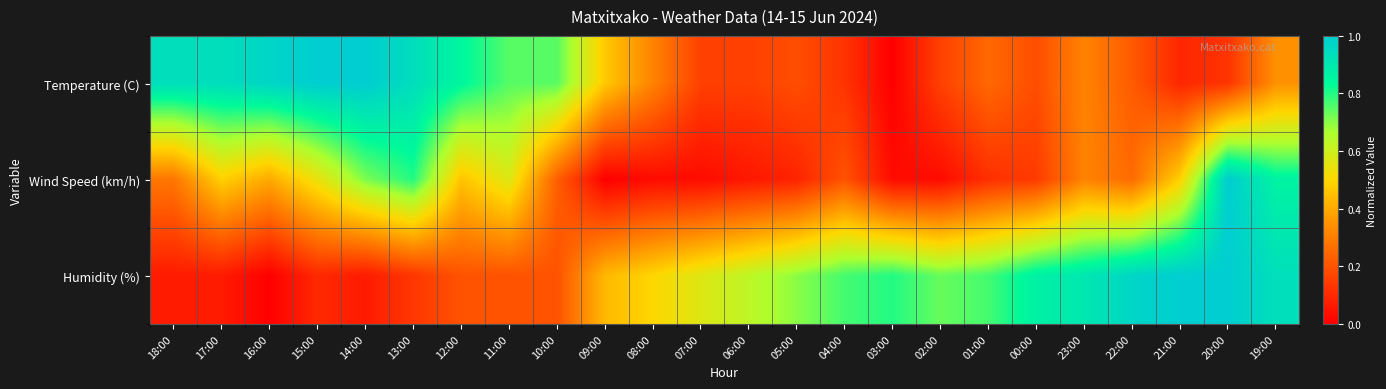

How many distinct data groups are displayed?

3